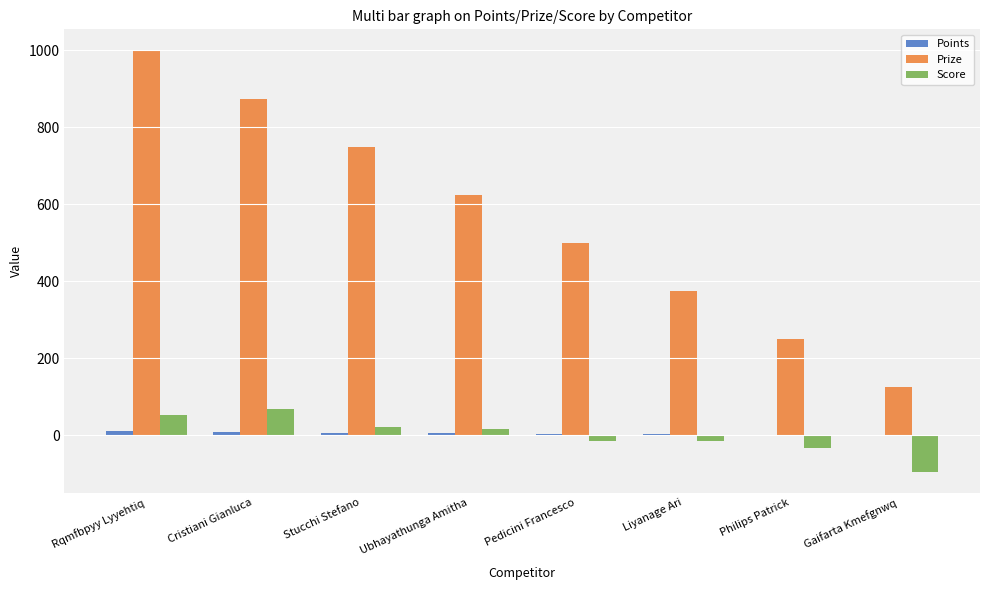

Read the Prize value at Gaifarta Kmefgnwq.

125